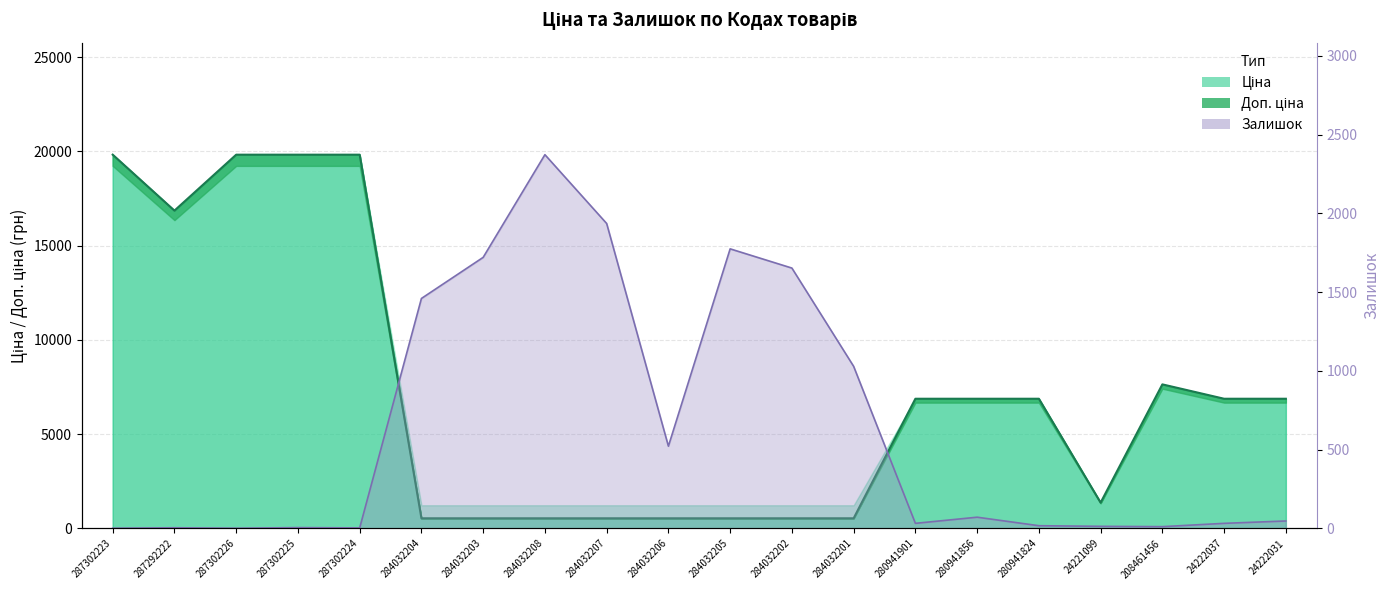

What position from the right is 280941856?

6